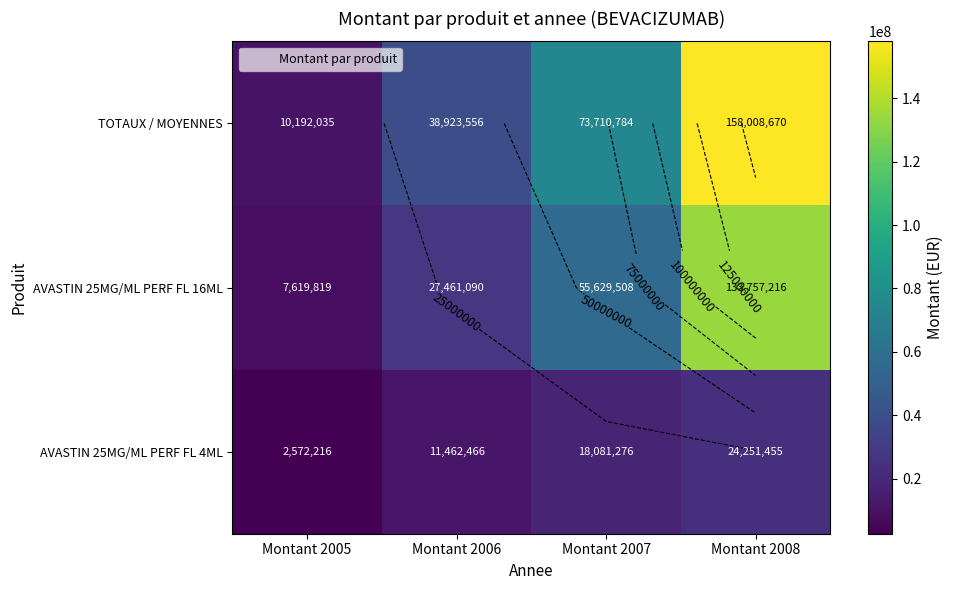

Where does the AVASTIN 25MG/ML PERF FL 16ML series first go above 55629507?

Montant 2007